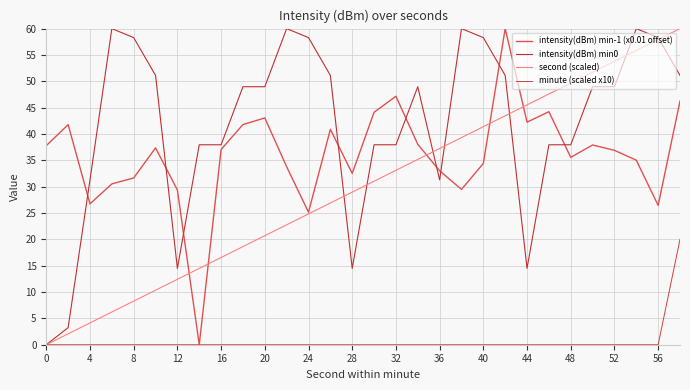

Does the chart display data point markers on the line(s)?

No